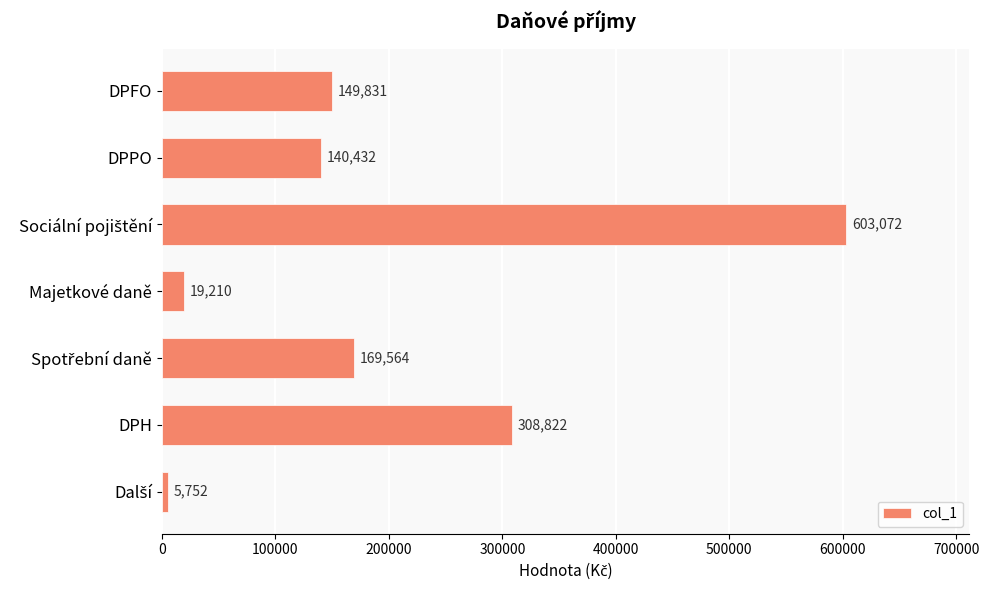

What is the greatest value displayed?

603072